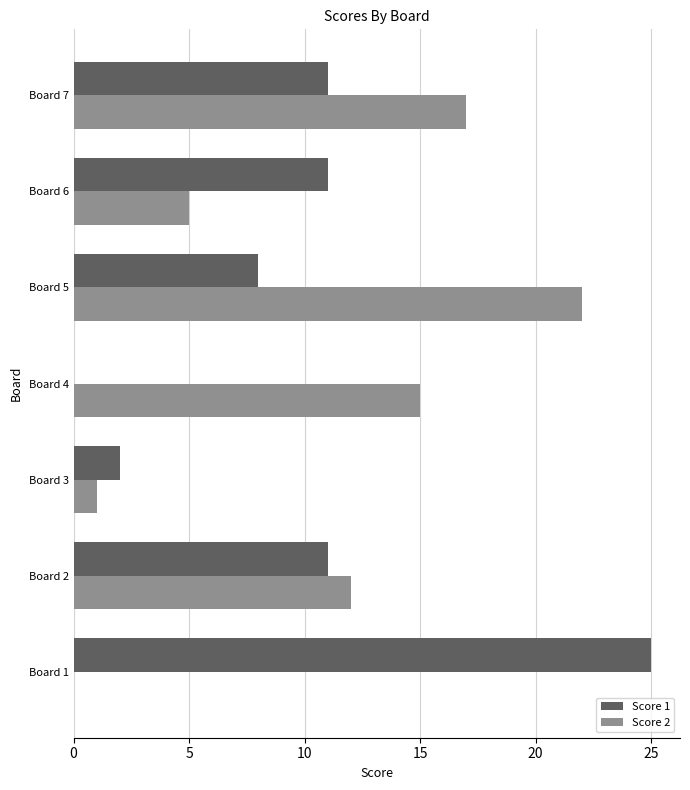

What are all the series names shown in the legend?

Score 1, Score 2